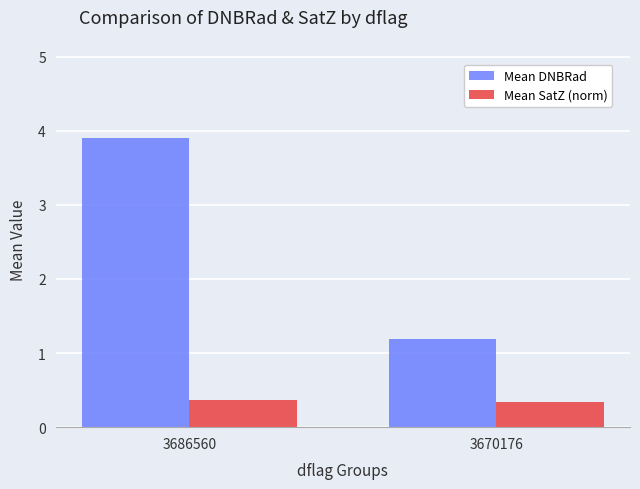

How many data points does each series have?

2